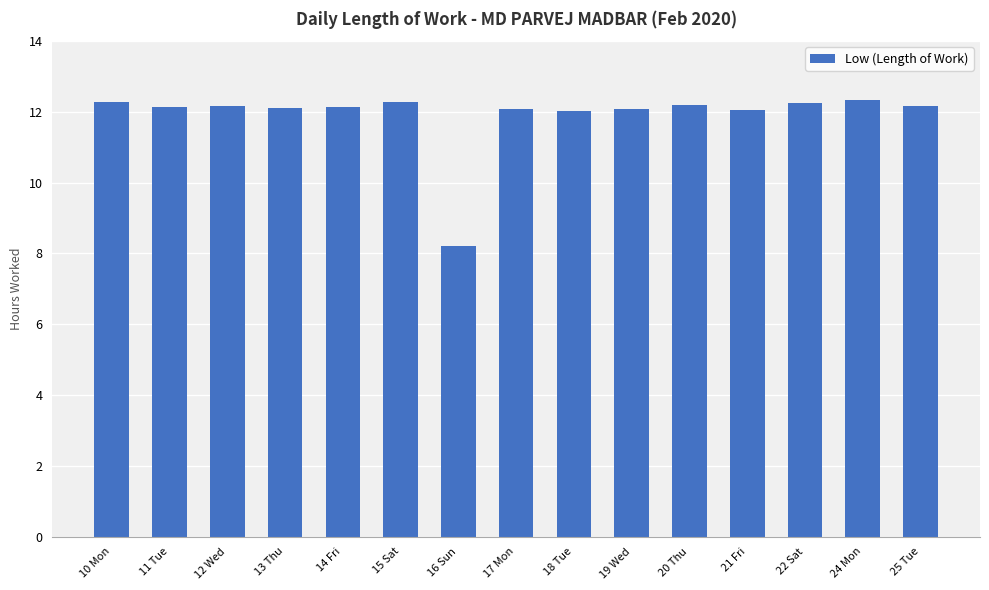

Count the number of data series in this chart.

1